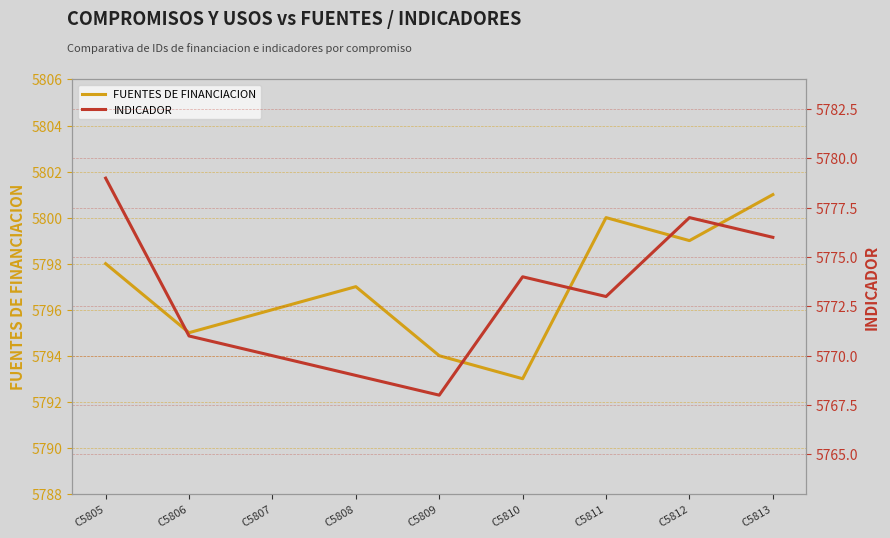

Is the value of FUENTES DE FINANCIACION at C5811 greater than the value of INDICADOR at C5813?

Yes